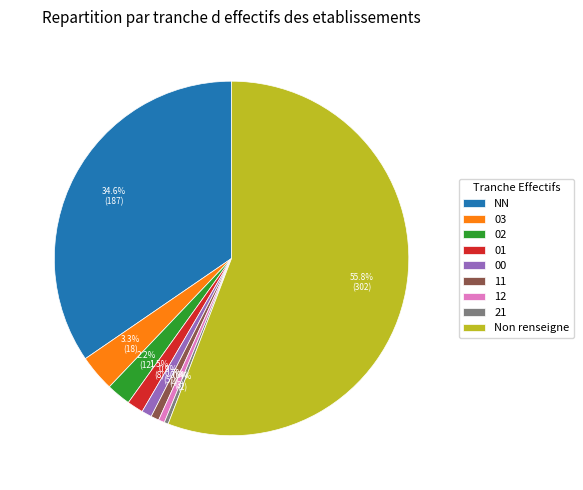

Does any single category account for the majority?

Yes